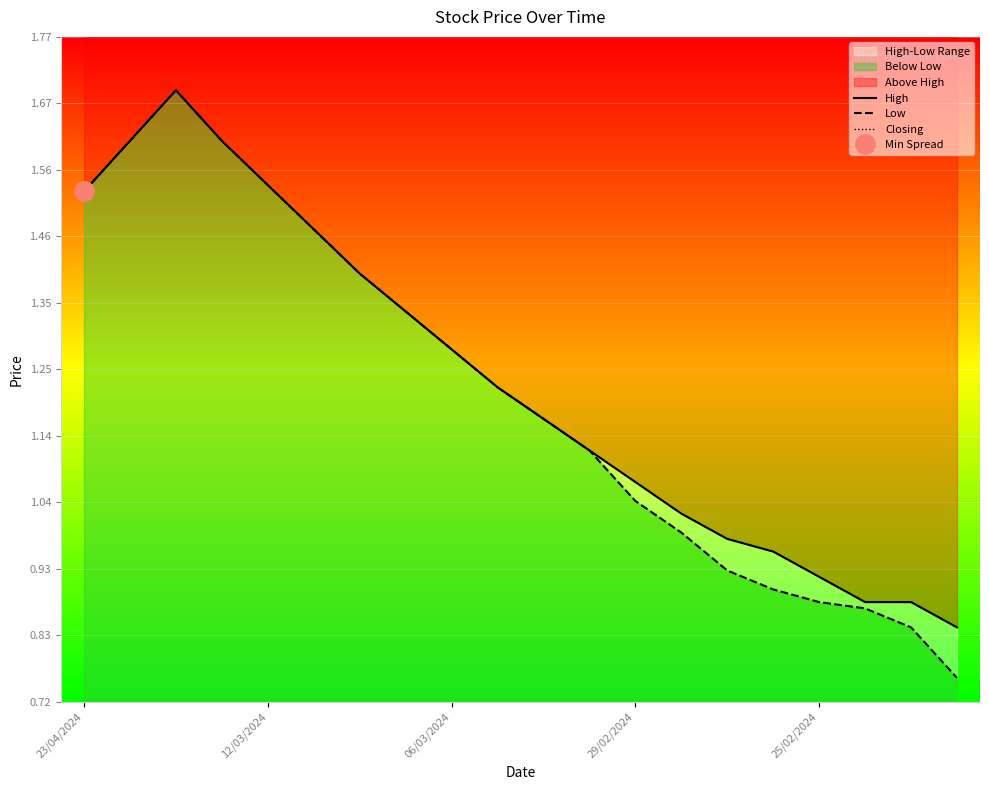

Is this an area chart (filled region under the line)?

No